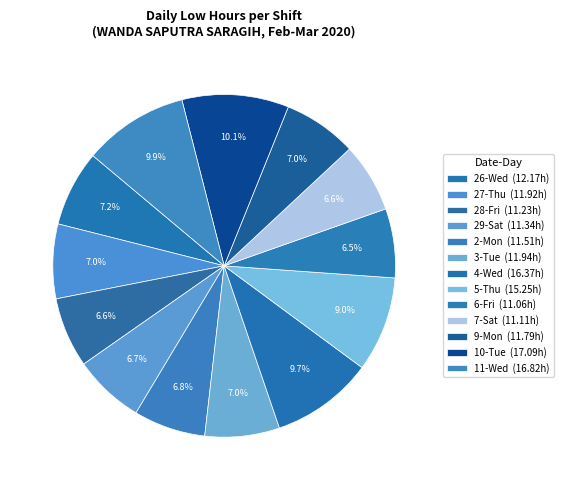

Count the number of slices in the pie.

13